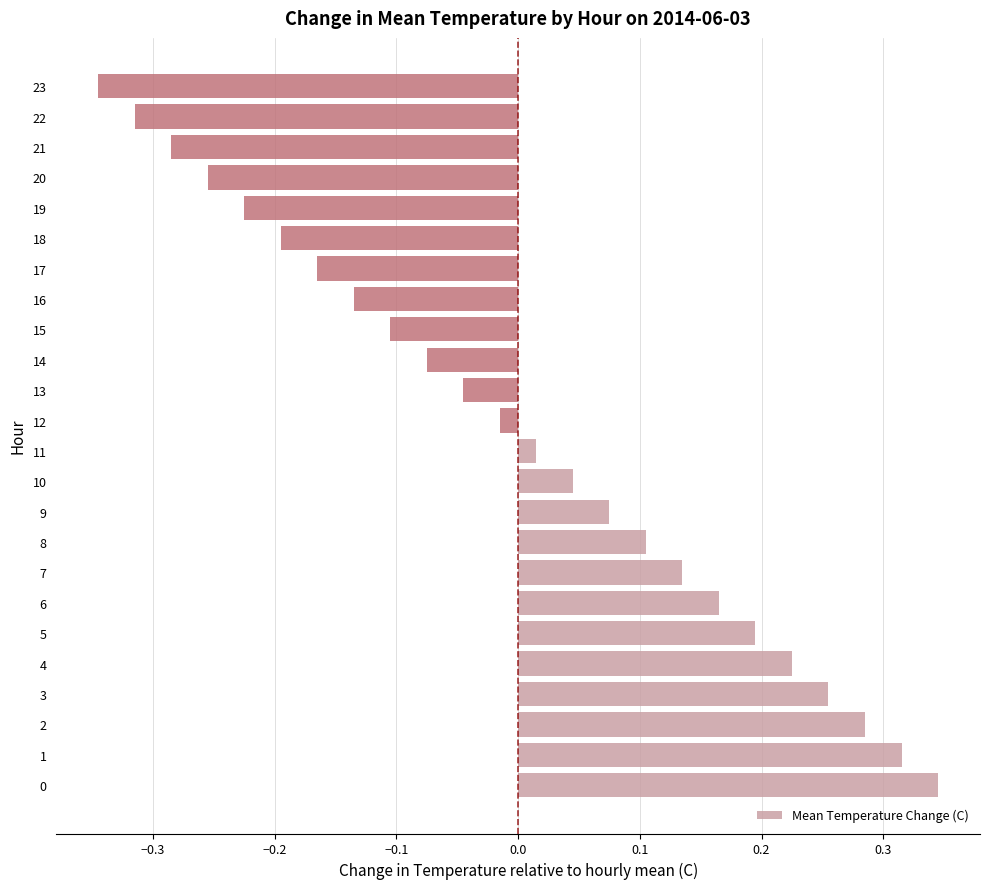

Between 19 and 7, which is larger?

7